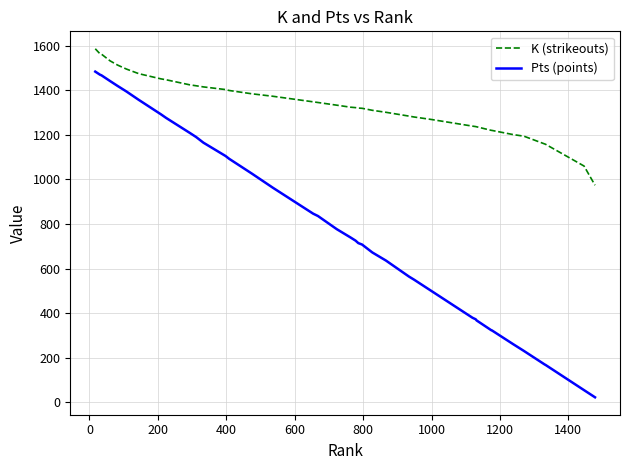

Which series has the largest total across all categories?

K (strikeouts)